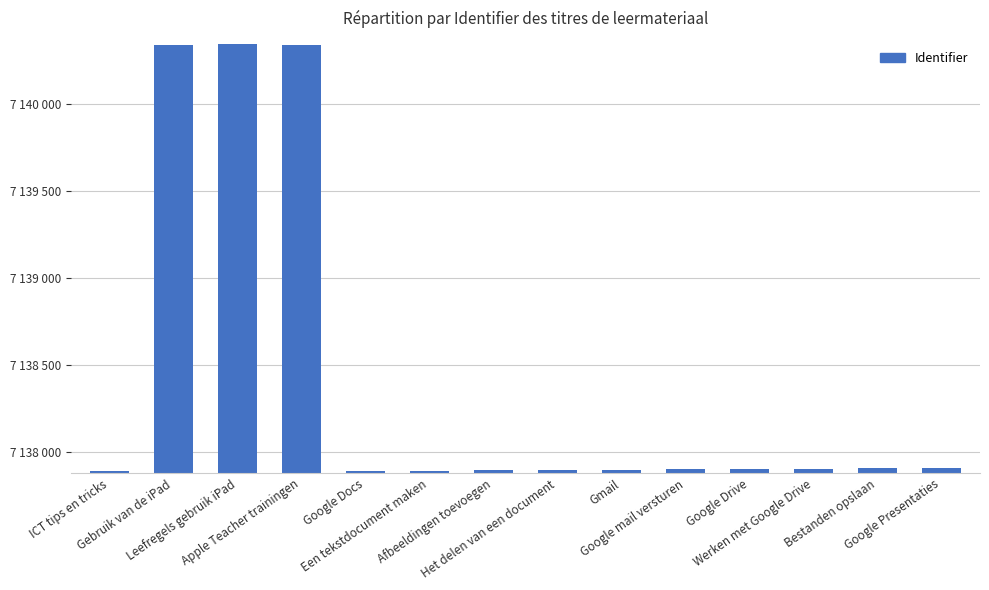

What is the average value?

7138422